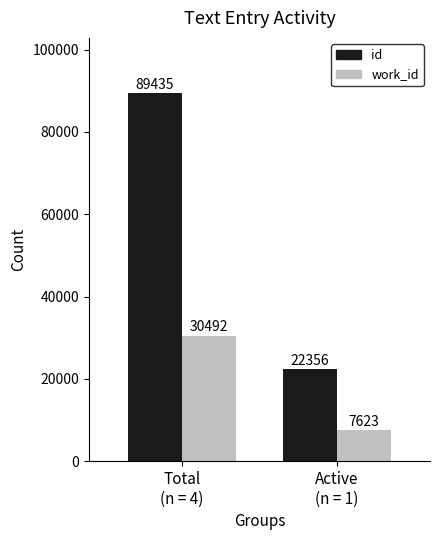

Is the value of work_id at Active
(n = 1) greater than the value of id at Active
(n = 1)?

No